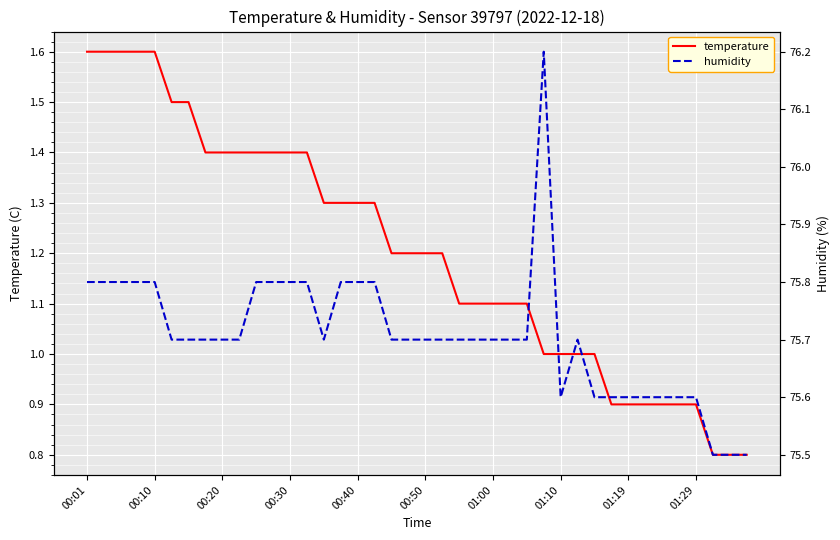

The value of temperature at 00:40 is 1.3. True or false?

True